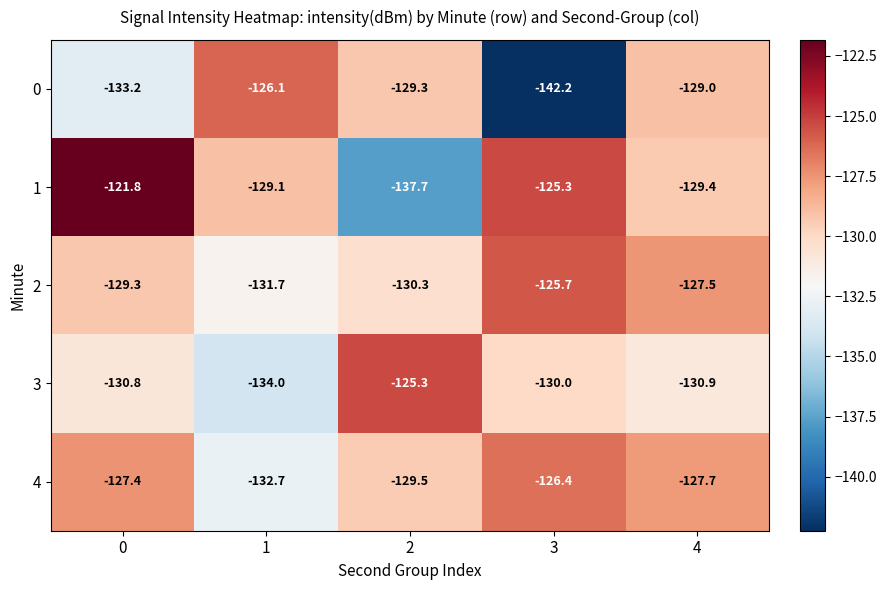

What is the sum of all 3 values?

-651.0